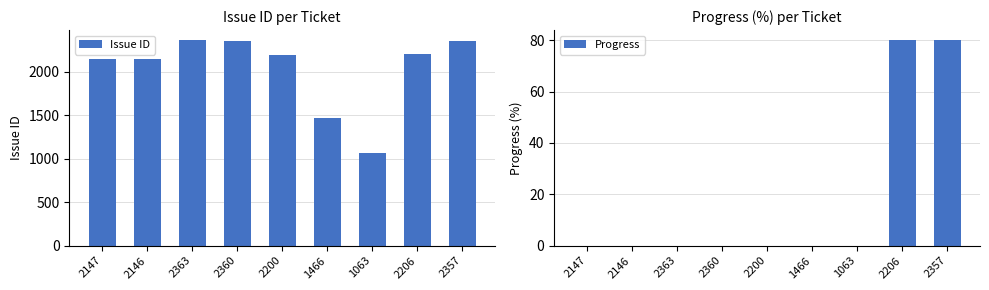

How many bars are there in each group?

2